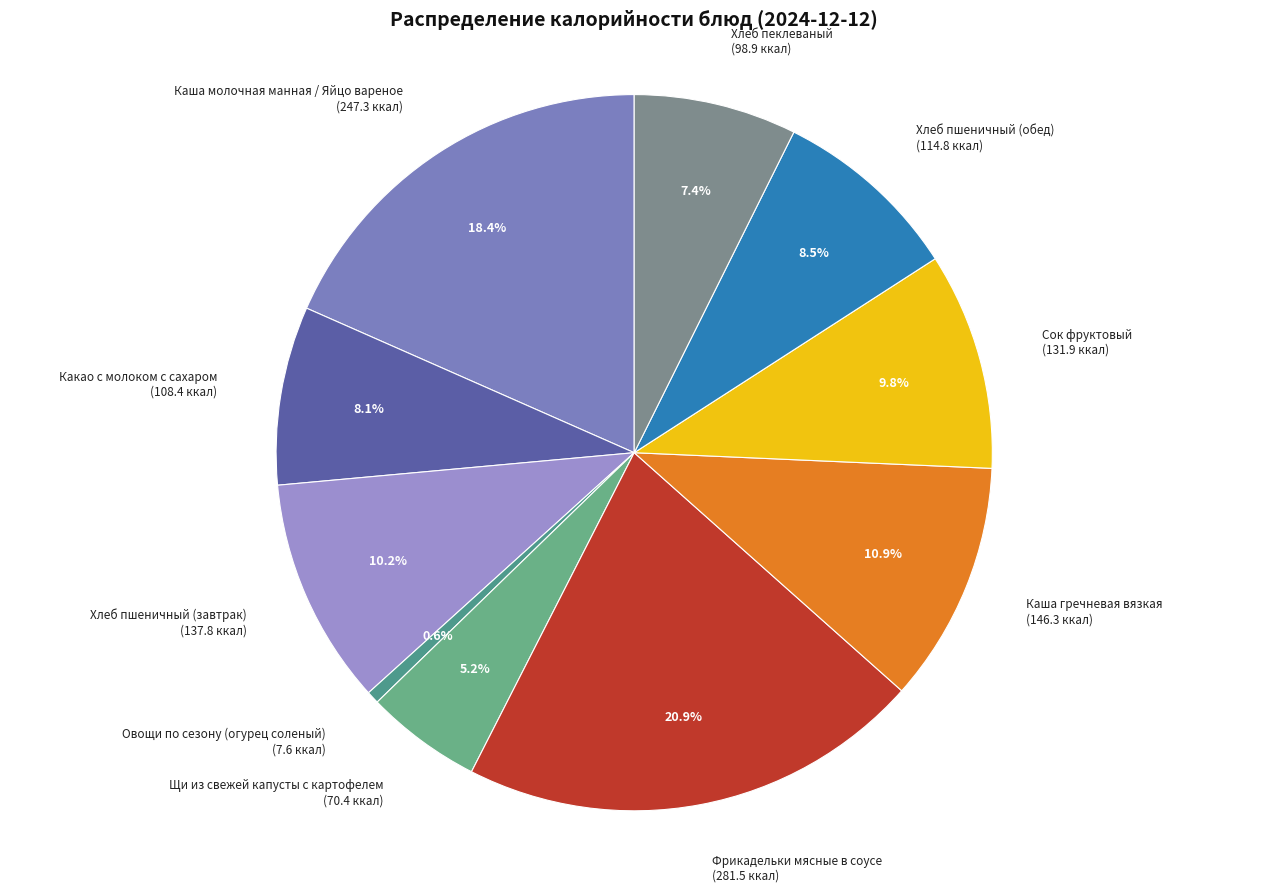

How many slices are in this pie chart?

10